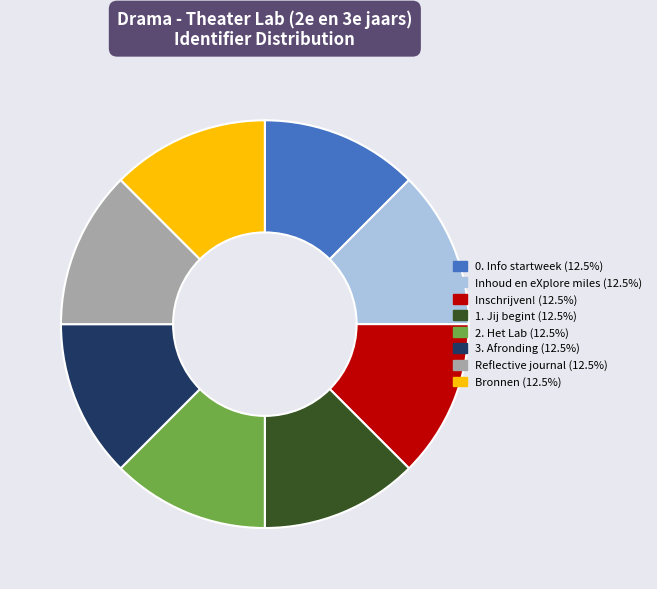

Approximately how many times larger is the value at Inschrijven! compared to 0. Info startweek?

1.0